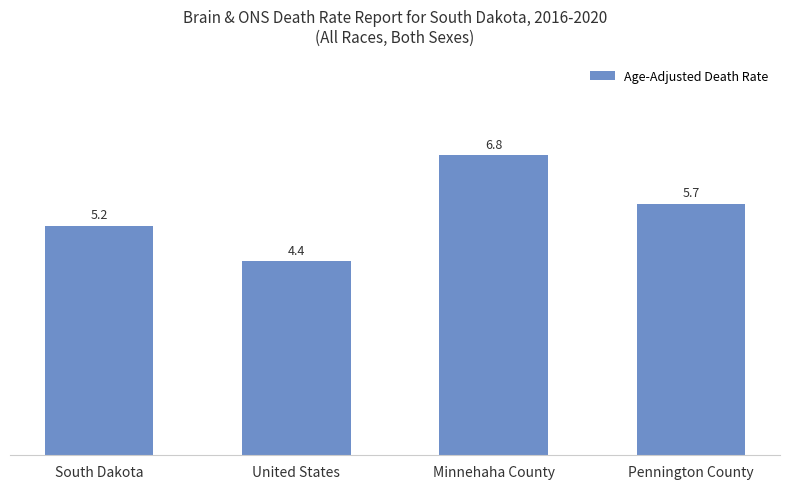

The chart shows a value of 4.1 at Minnehaha County. True or false?

False